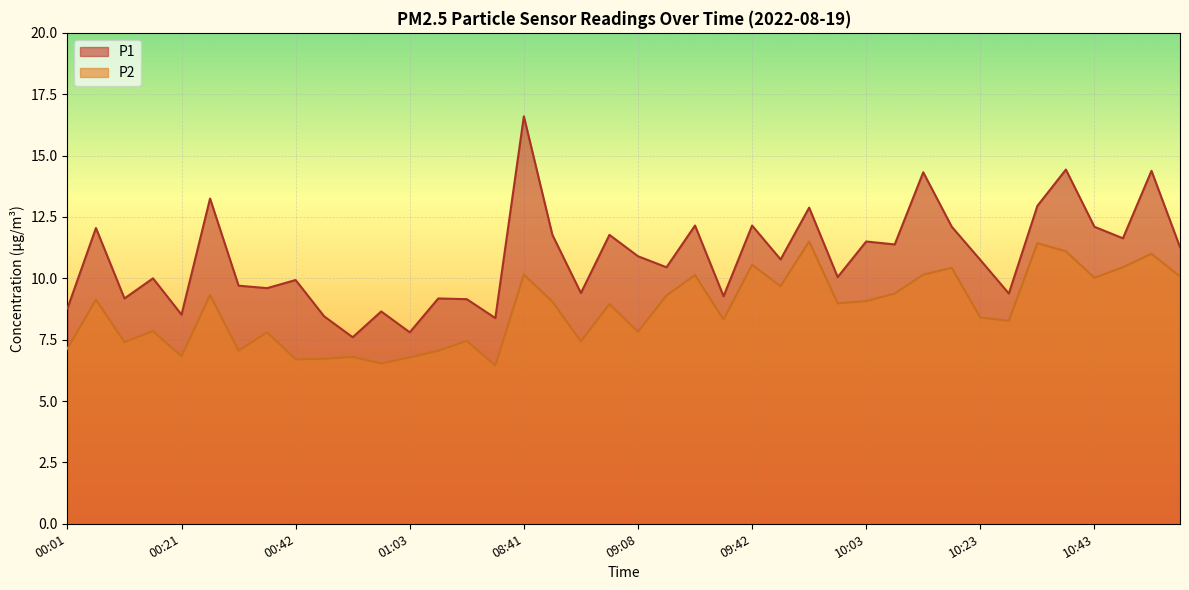

Reading left to right, list all the values displayed in this chart.

P1: 8.8	12.1	9.2	10.0	8.5	13.2	9.7	9.6	9.9	8.4	7.6	8.7	7.8	9.2	9.2	8.4	16.6	11.8	9.4	11.8	10.9	10.4	12.2	9.3	12.2	10.8	12.9	10.1	11.5	11.4	14.3	12.1	10.8	9.4	12.9	14.4	12.1	11.6	14.4	11.3
P2: 7.1	9.1	7.4	7.8	6.8	9.3	7.0	7.8	6.7	6.7	6.8	6.5	6.8	7.0	7.5	6.5	10.2	9.1	7.4	8.9	7.8	9.3	10.1	8.3	10.6	9.7	11.5	9.0	9.1	9.4	10.2	10.4	8.4	8.3	11.4	11.1	10.0	10.4	11.0	10.1